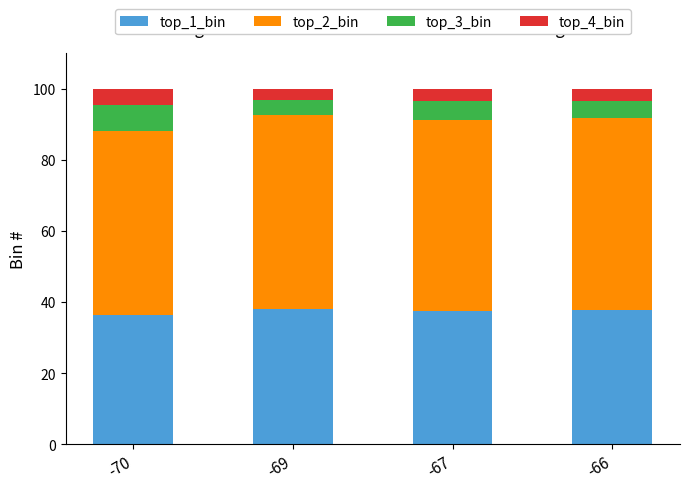

How many categories are shown in the chart?

4